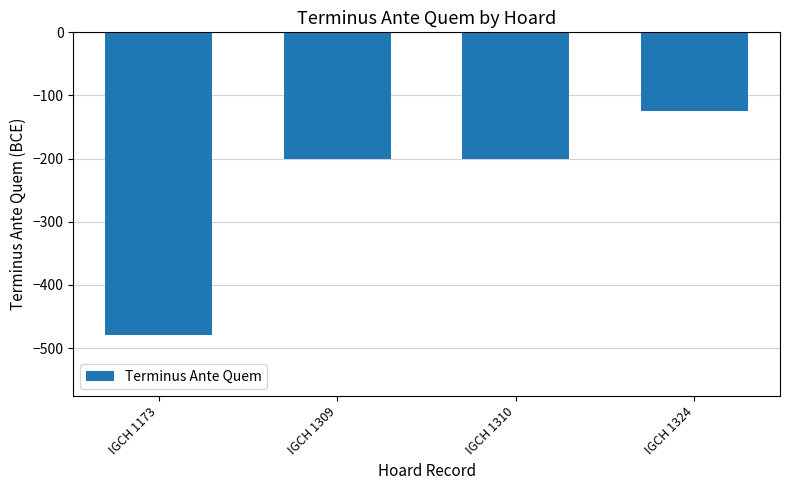

Reading right to left, what are all the values shown in this chart?

IGCH 1324=-125	IGCH 1310=-200	IGCH 1309=-200	IGCH 1173=-480